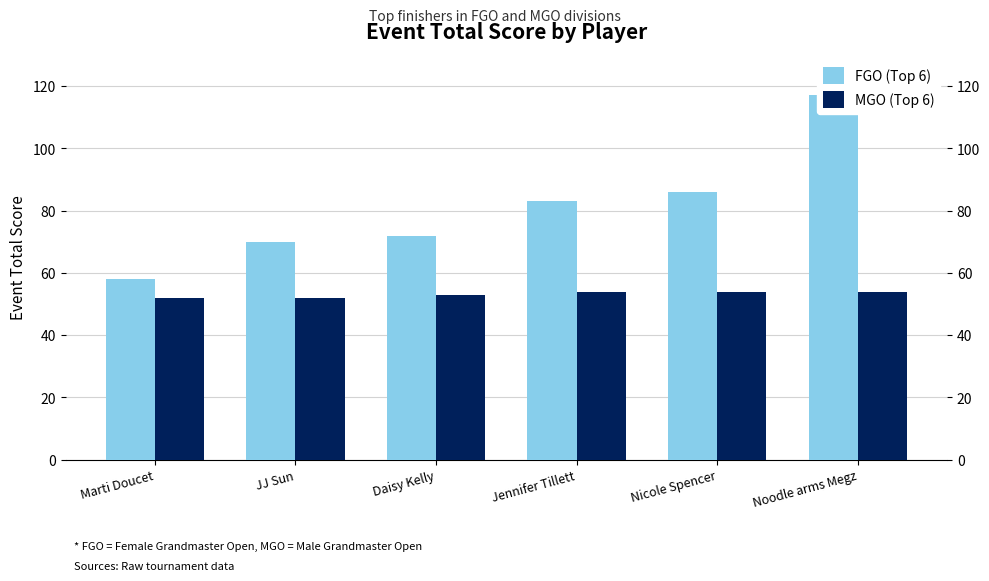

What is the total value across all series at Noodle arms Megz?

171